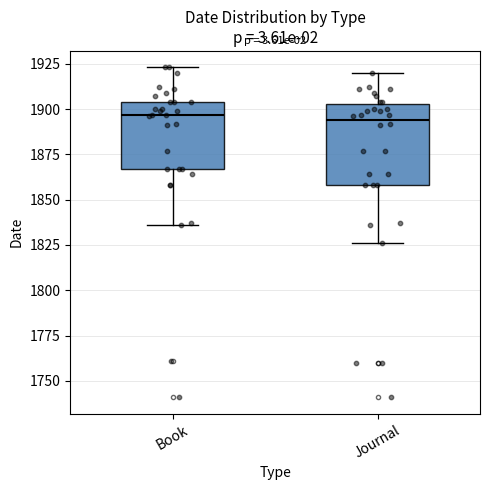

Where is the upper edge of the box for Journal on the y-axis? The values are not printed on the chart, so give them approximately, as read against the axis.

1905